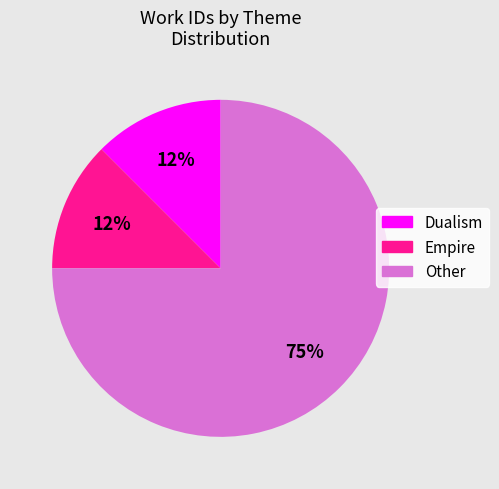

Is there any slice that represents more than half of the pie?

Yes